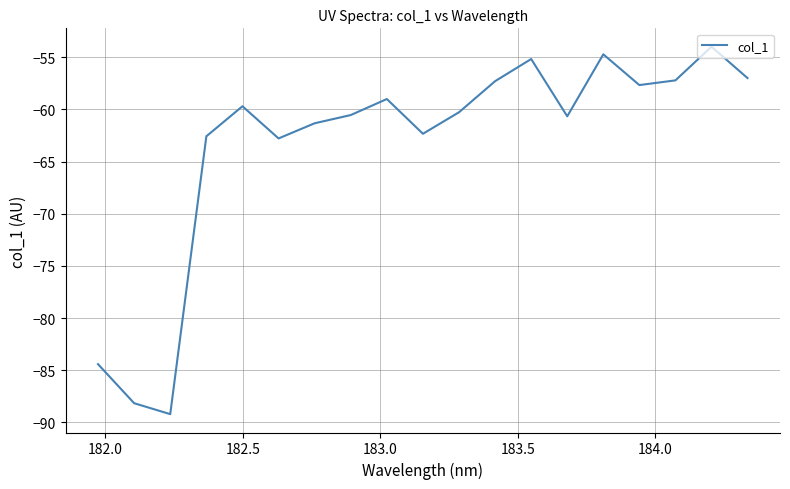

What is the minimum value shown in the chart?

-89.2